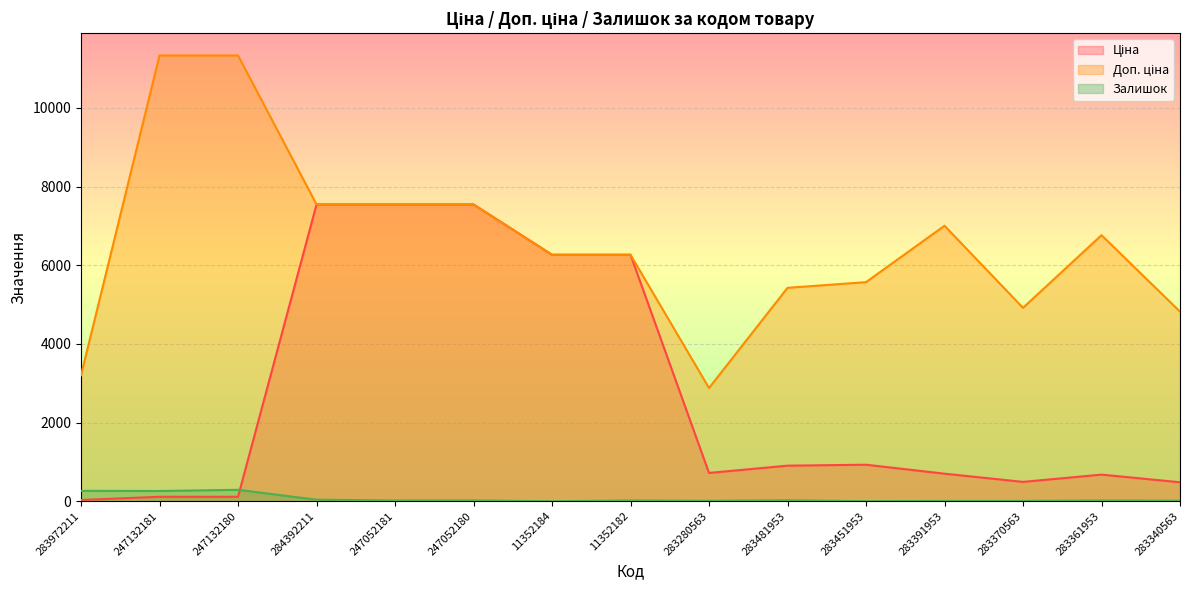

True or false: Доп. ціна and Ціна cross at least once.

False